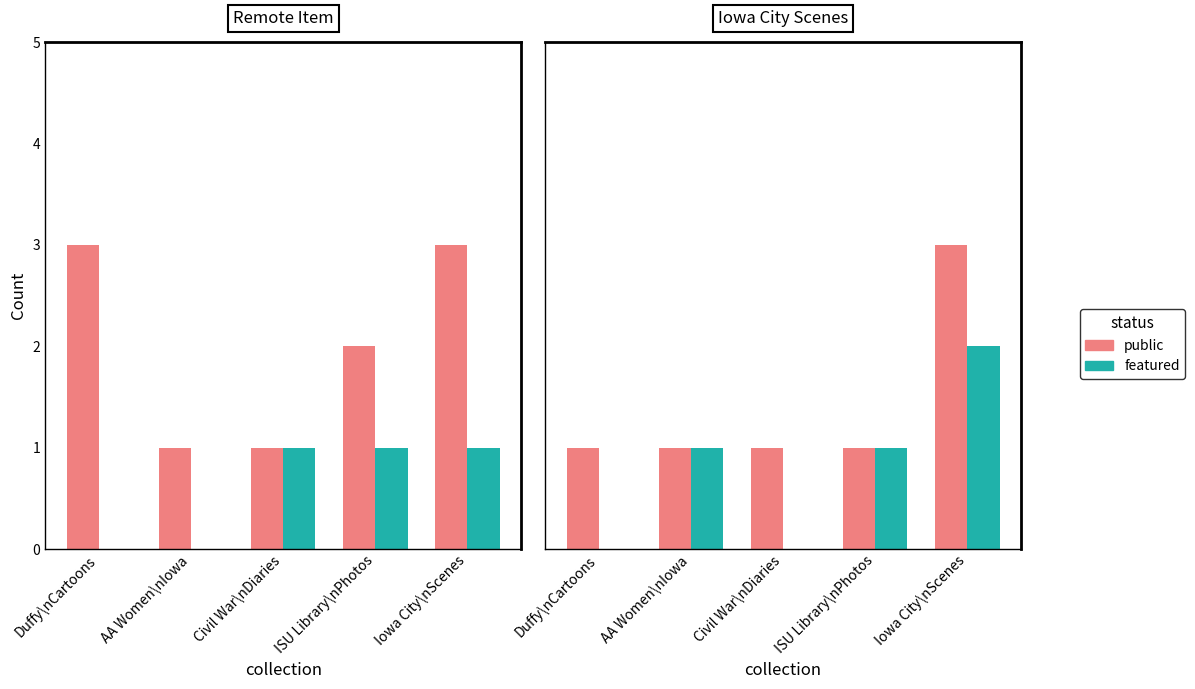

How many bars are there in each group?

2